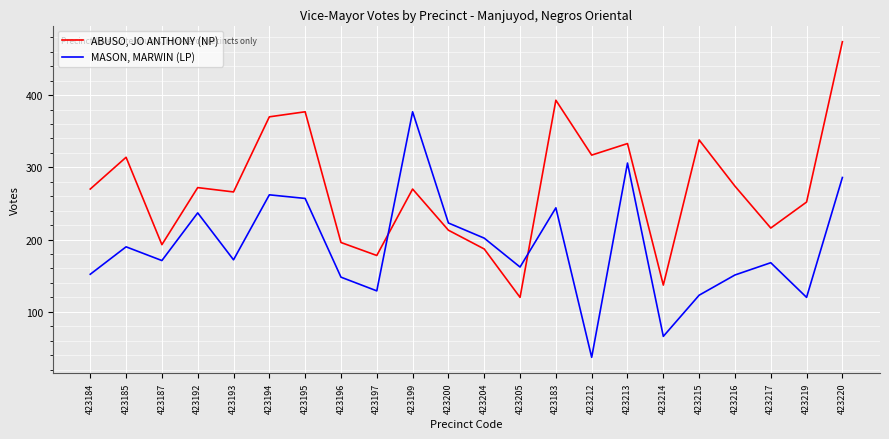

At which category does MASON, MARWIN (LP) reach its first local valley?

423187